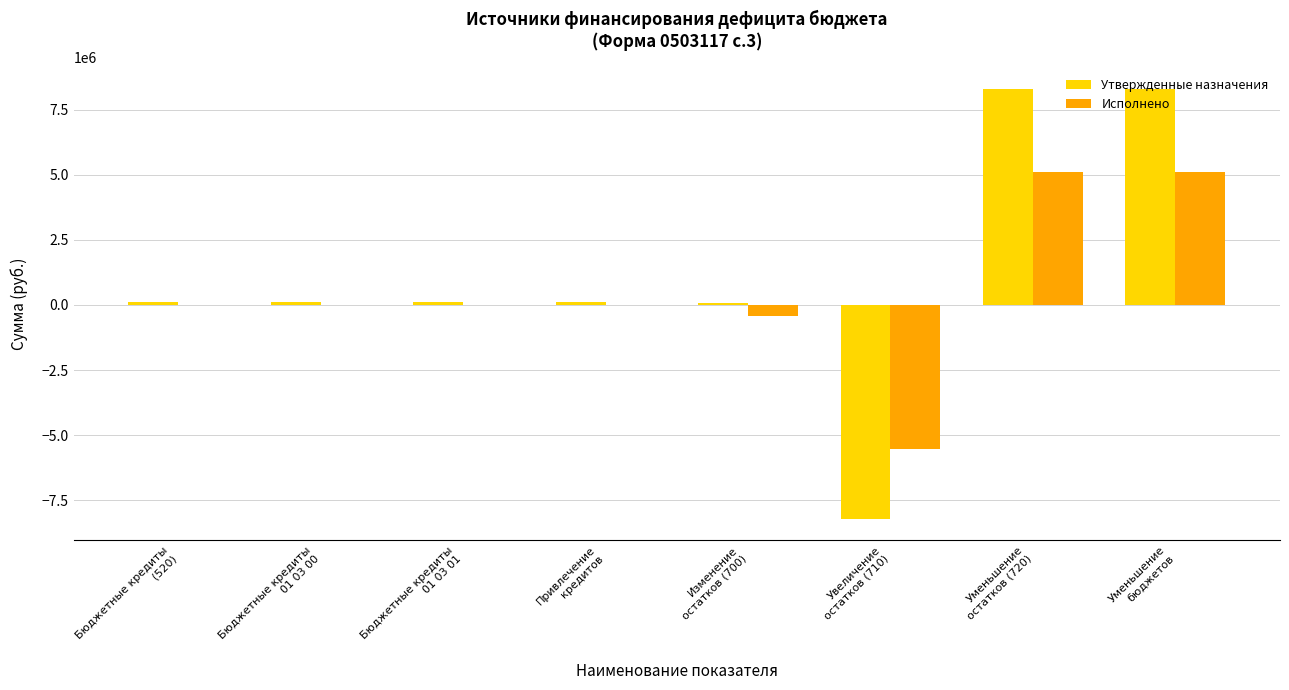

The Исполнено series shows 5115415.8 at Уменьшение
остатков (720). True or false?

True